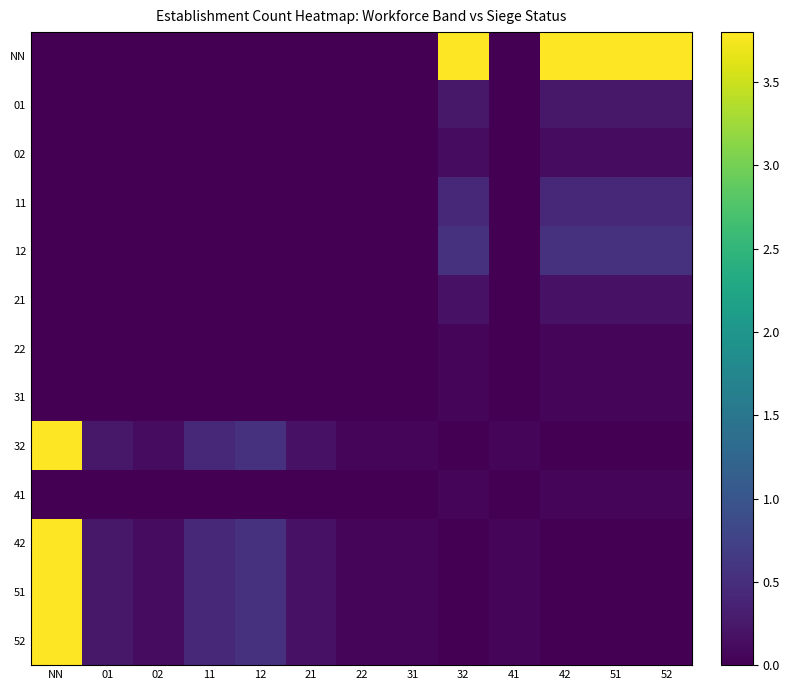

At which category does the chart reach its minimum across all series?

11